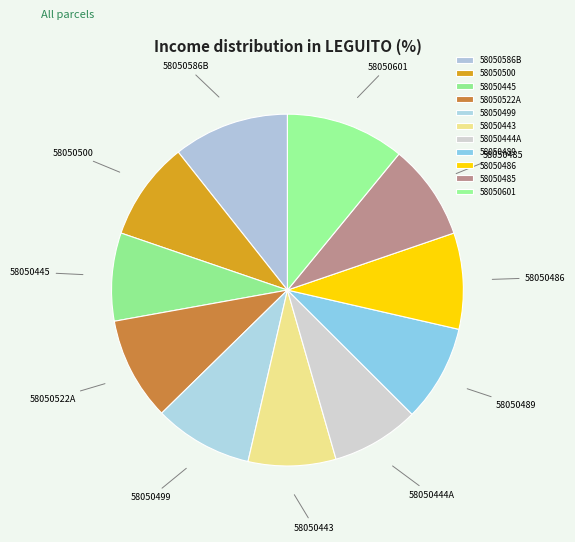

Is it true that 58050443 is 1% of the pie?

False